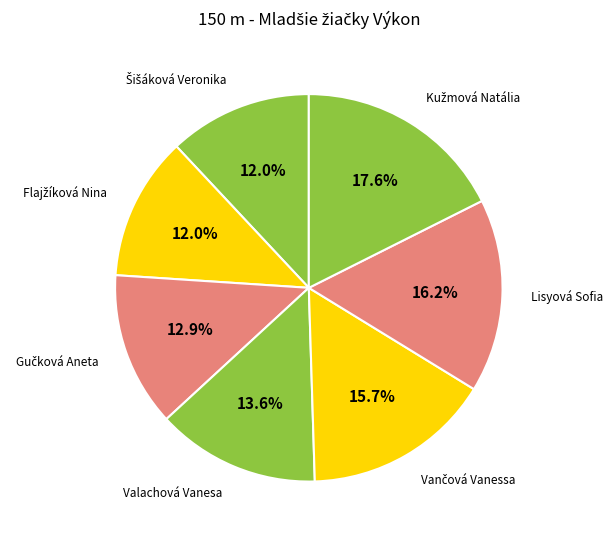

Which category has the smallest portion of the pie?

Šišáková Veronika